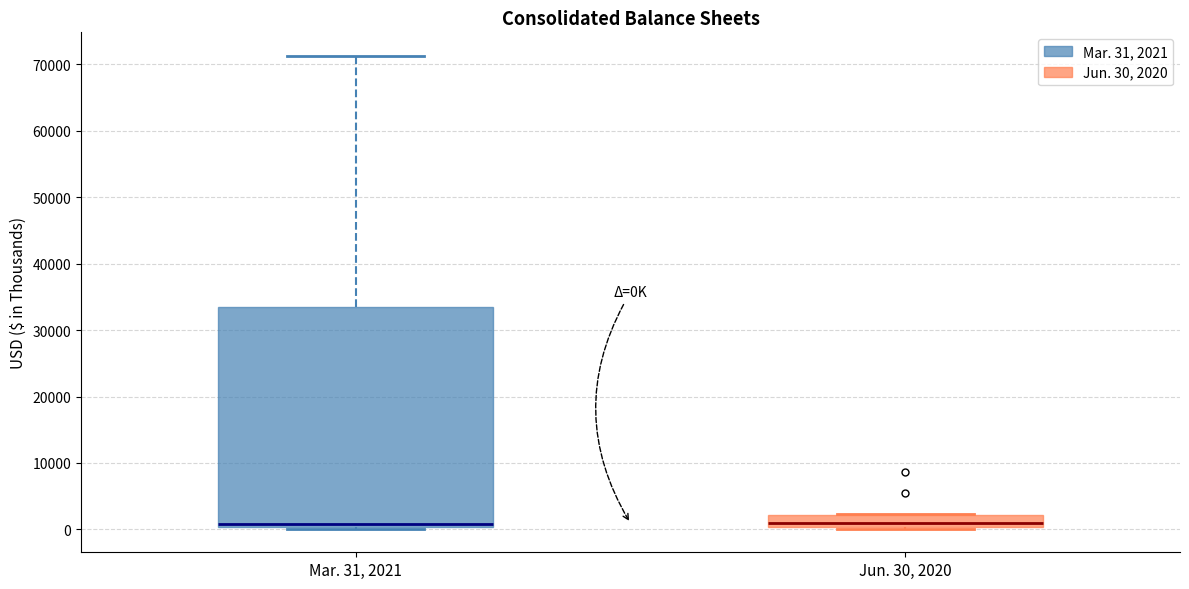

Reading left to right, transcribe this box plot: for each box, give where its median line is, the range the box spans, and where its two whiskers end, as read against the y-axis. The values are not printed on the chart, so give them approximately, as read against the axis.

Mar. 31, 2021: median 1000, box 0 to 33000, whiskers 0 to 71000
Jun. 30, 2020: median 1000, box 0 to 2000, whiskers 0 to 2000